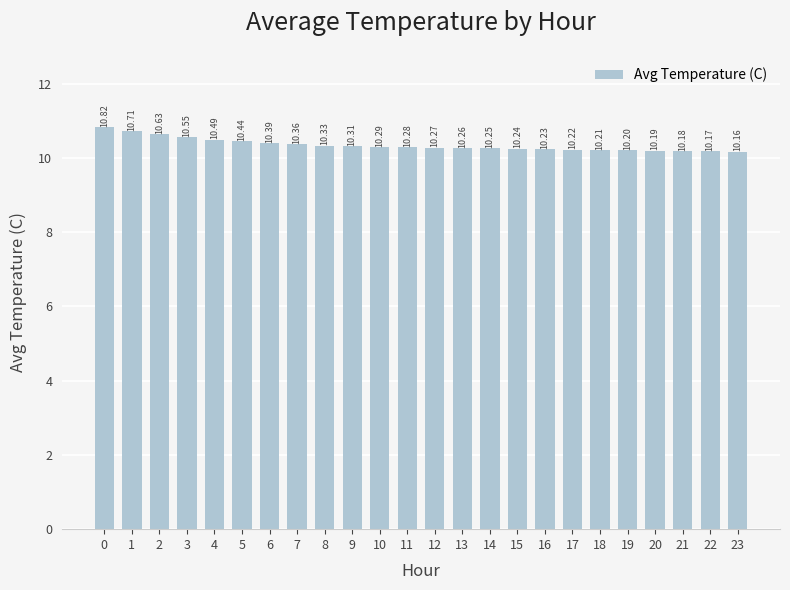

What is the average value?

10.3